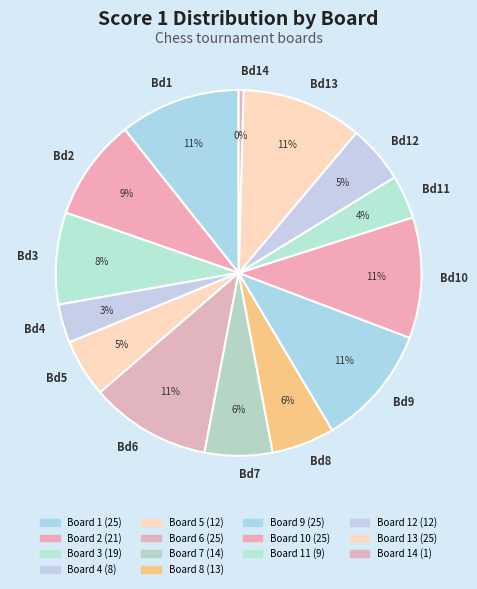

To the nearest percent, what is the average slice percentage?

7%